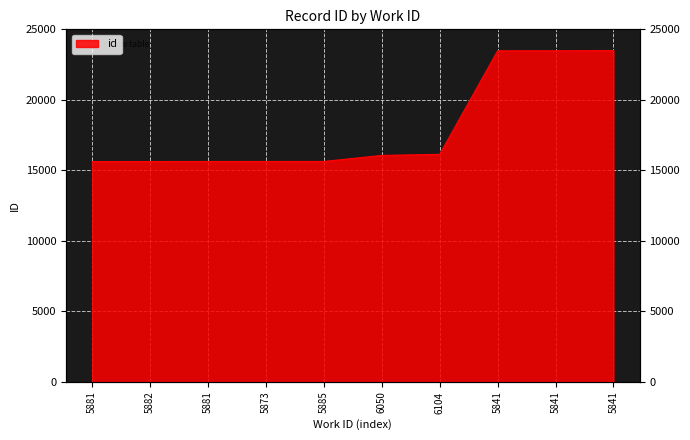

Reading right to left, extract all data points from this chart.

5841=23494	5841=23477	5841=23476	6104=16135	6050=16056	5885=15628	5873=15627	5881=15626	5882=15624	5881=15622